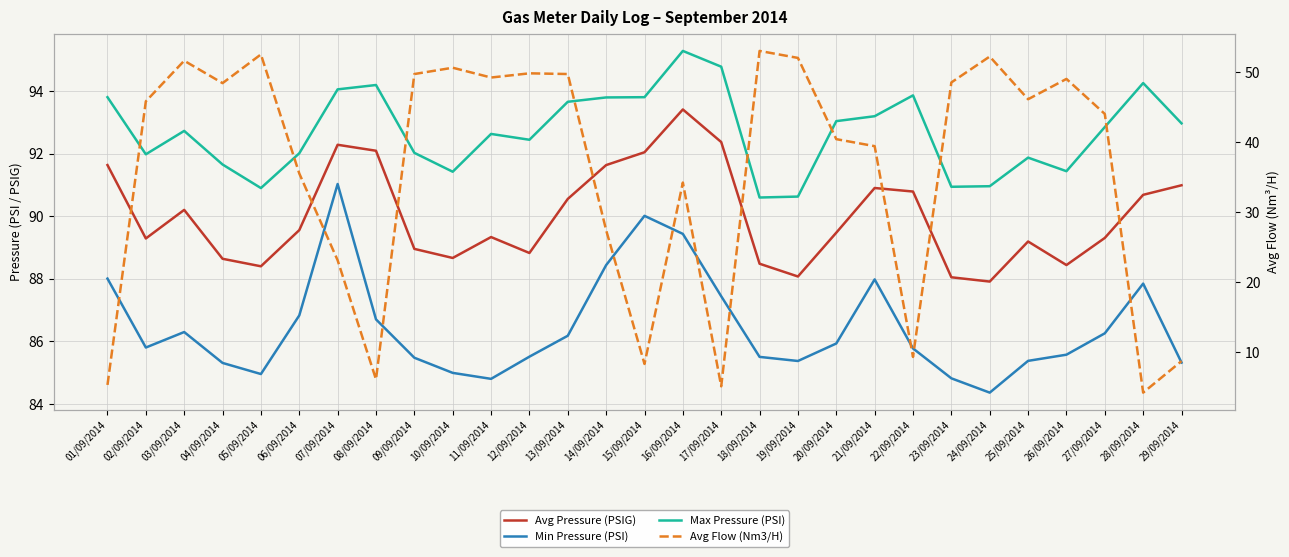

Reading right to left, what are all the values shown in this chart?

Avg Pressure (PSIG): 29/09/2014=91.0	28/09/2014=90.7	27/09/2014=89.3	26/09/2014=88.4	25/09/2014=89.2	24/09/2014=87.9	23/09/2014=88.0	22/09/2014=90.8	21/09/2014=90.9	20/09/2014=89.5	19/09/2014=88.1	18/09/2014=88.5	17/09/2014=92.4	16/09/2014=93.4	15/09/2014=92.0	14/09/2014=91.6	13/09/2014=90.5	12/09/2014=88.8	11/09/2014=89.3	10/09/2014=88.7	09/09/2014=89.0	08/09/2014=92.1	07/09/2014=92.3	06/09/2014=89.6	05/09/2014=88.4	04/09/2014=88.6	03/09/2014=90.2	02/09/2014=89.3	01/09/2014=91.6
Min Pressure (PSI): 29/09/2014=85.3	28/09/2014=87.8	27/09/2014=86.3	26/09/2014=85.6	25/09/2014=85.4	24/09/2014=84.4	23/09/2014=84.8	22/09/2014=85.8	21/09/2014=88.0	20/09/2014=85.9	19/09/2014=85.4	18/09/2014=85.5	17/09/2014=87.4	16/09/2014=89.4	15/09/2014=90.0	14/09/2014=88.4	13/09/2014=86.2	12/09/2014=85.5	11/09/2014=84.8	10/09/2014=85.0	09/09/2014=85.5	08/09/2014=86.7	07/09/2014=91.0	06/09/2014=86.8	05/09/2014=85.0	04/09/2014=85.3	03/09/2014=86.3	02/09/2014=85.8	01/09/2014=88.0
Max Pressure (PSI): 29/09/2014=93.0	28/09/2014=94.2	27/09/2014=92.8	26/09/2014=91.4	25/09/2014=91.9	24/09/2014=91.0	23/09/2014=90.9	22/09/2014=93.9	21/09/2014=93.2	20/09/2014=93.0	19/09/2014=90.6	18/09/2014=90.6	17/09/2014=94.8	16/09/2014=95.3	15/09/2014=93.8	14/09/2014=93.8	13/09/2014=93.7	12/09/2014=92.4	11/09/2014=92.6	10/09/2014=91.4	09/09/2014=92.0	08/09/2014=94.2	07/09/2014=94.0	06/09/2014=92.0	05/09/2014=90.9	04/09/2014=91.6	03/09/2014=92.7	02/09/2014=92.0	01/09/2014=93.8
Avg Flow (Nm3/H): 29/09/2014=8.7	28/09/2014=4.2	27/09/2014=44.0	26/09/2014=49.0	25/09/2014=46.1	24/09/2014=52.2	23/09/2014=48.5	22/09/2014=9.3	21/09/2014=39.4	20/09/2014=40.4	19/09/2014=52.0	18/09/2014=53.0	17/09/2014=5.1	16/09/2014=34.2	15/09/2014=8.3	14/09/2014=27.4	13/09/2014=49.7	12/09/2014=49.8	11/09/2014=49.2	10/09/2014=50.6	09/09/2014=49.7	08/09/2014=6.1	07/09/2014=23.1	06/09/2014=35.5	05/09/2014=52.5	04/09/2014=48.4	03/09/2014=51.6	02/09/2014=45.8	01/09/2014=5.3